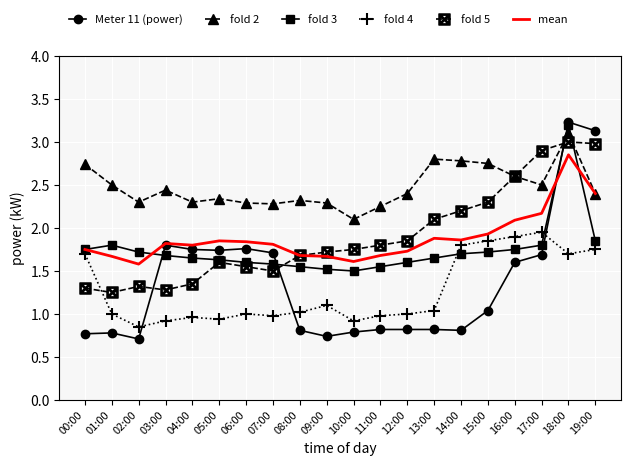

The fold 3 series shows 1.6 at 11:00. True or false?

True